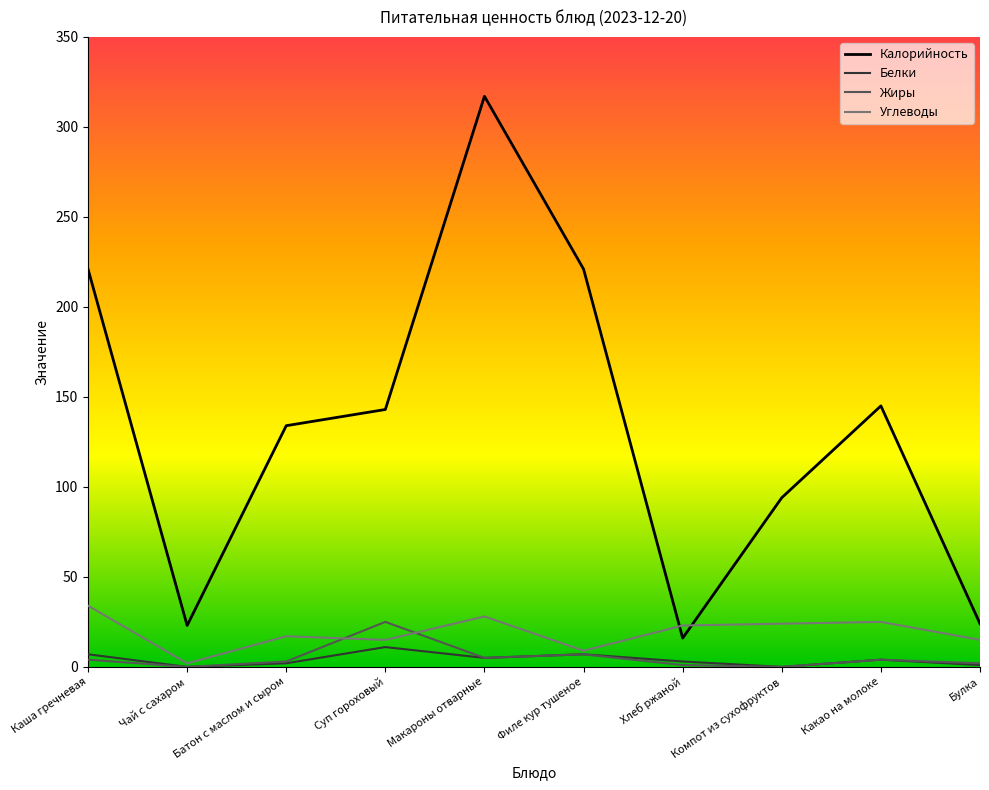

What position from the left is Компот из сухофруктов?

8